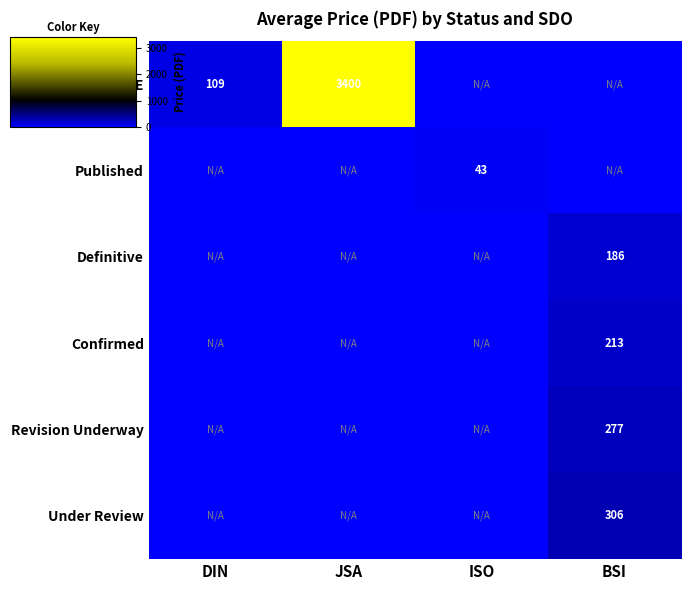

Rank the categories by Published value from lowest to highest.

DIN, JSA, BSI, ISO